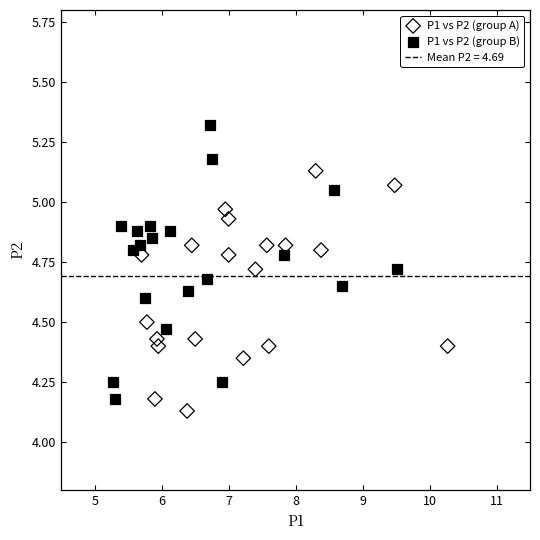

Which series has the largest Y range (max minus min)?

P1 vs P2 (group B)